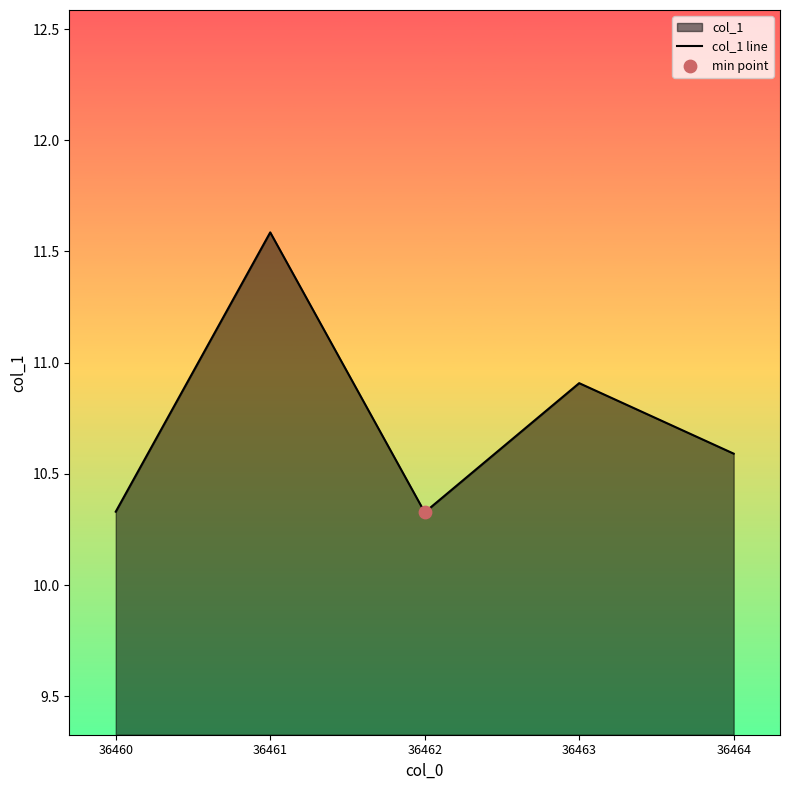

What is the ratio of the value at 36464 to the value at 36462?

1.0